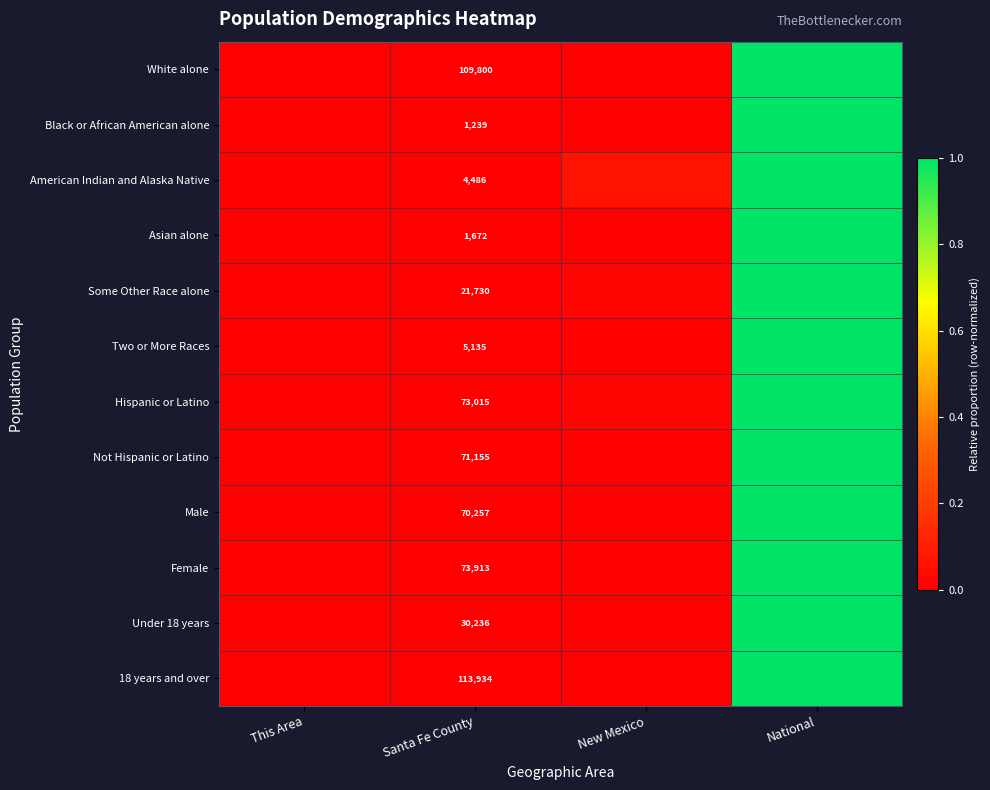

Is the value of Not Hispanic or Latino at National greater than the value of Two or More Races at This Area?

Yes